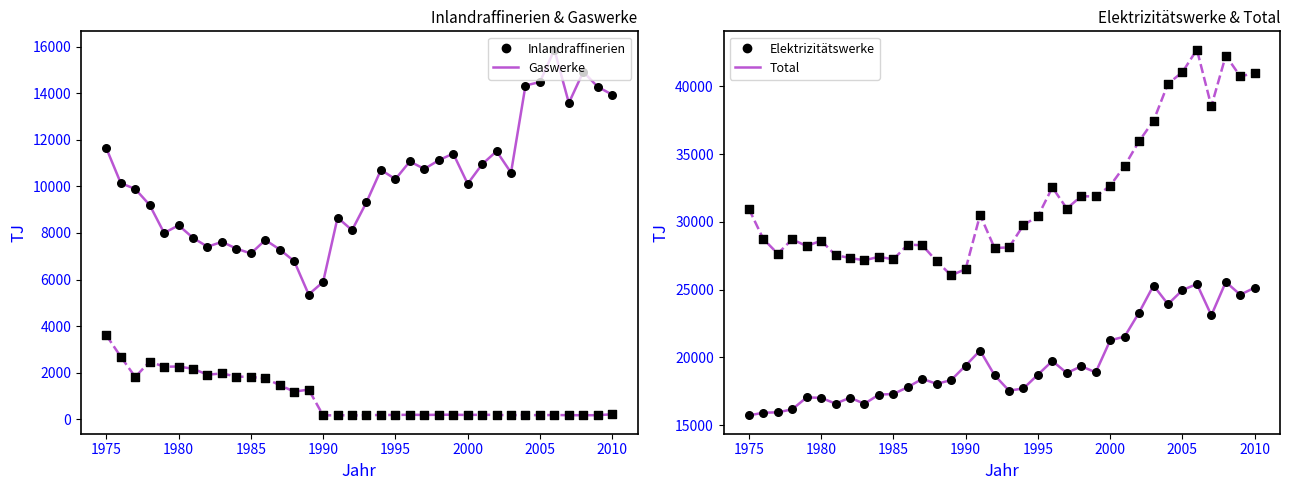

Which series has the largest Y range (max minus min)?

Total